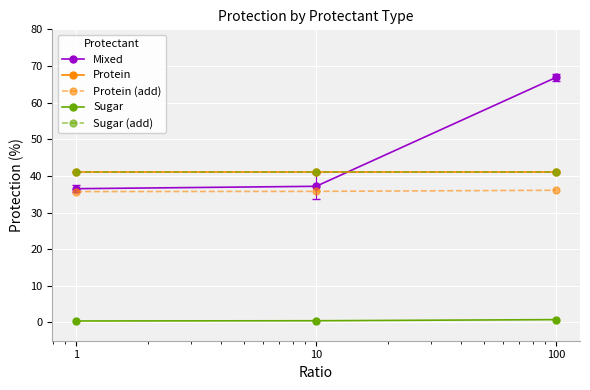

Where is Mixed nearest to the value 51?

10